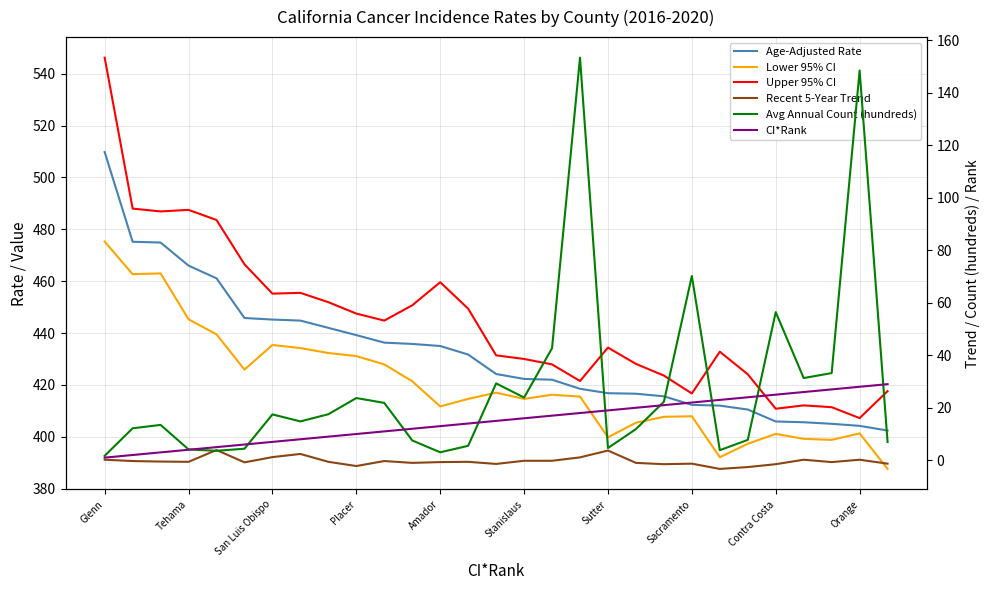

The CI*Rank series shows 10.7 at San Luis Obispo. True or false?

False